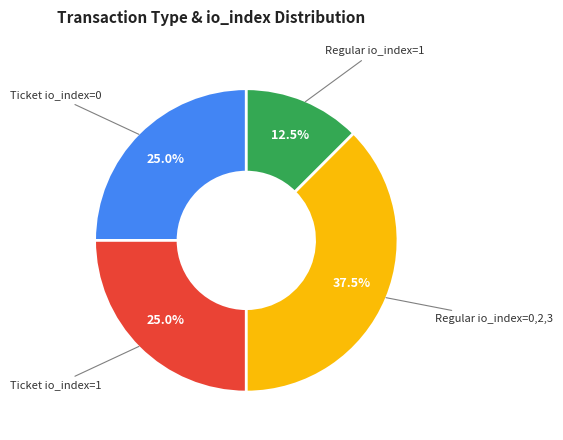

Is there a majority slice in this chart?

No